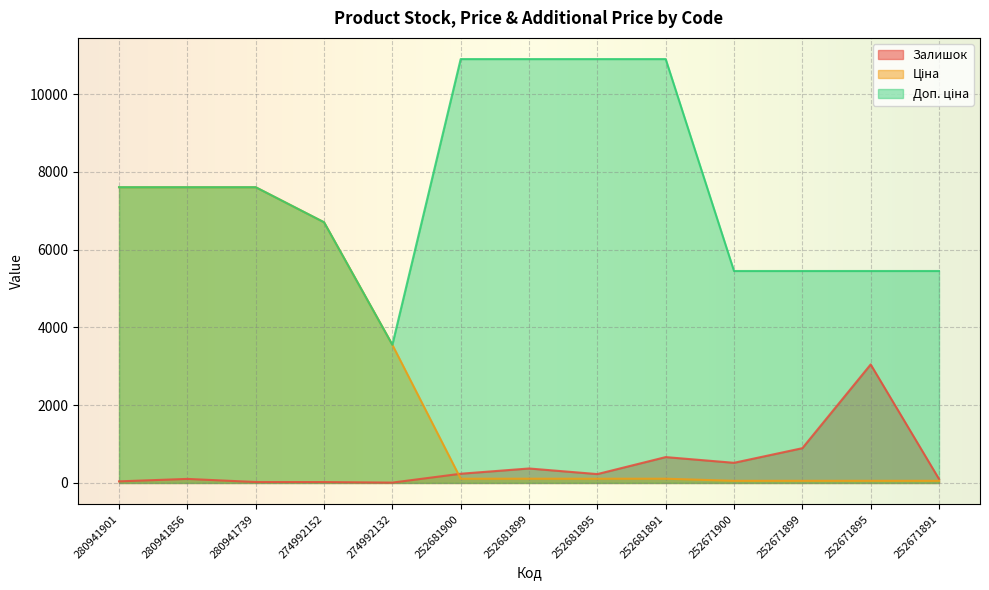

Which category has the highest value in the Залишок series?

252671895